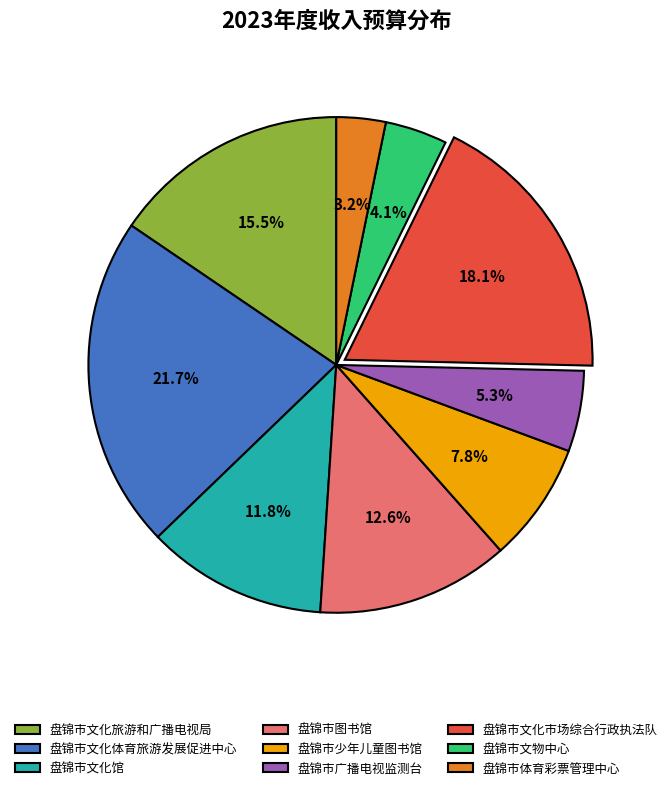

How many segments does this pie chart have?

9